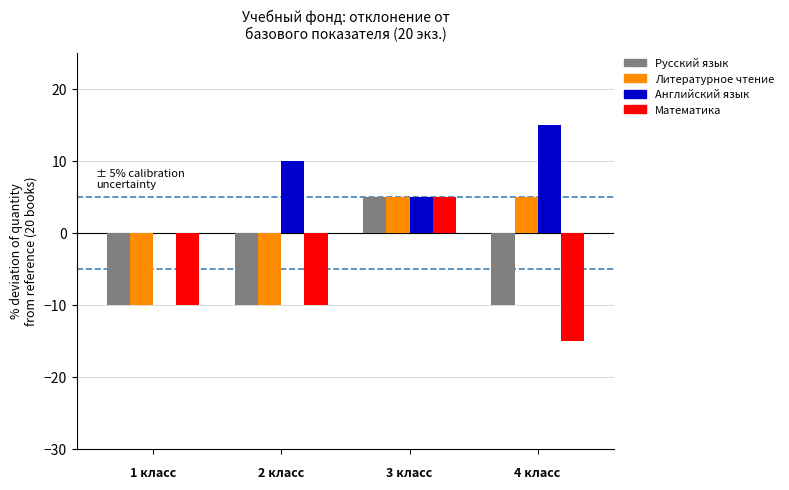

How many values in the Математика series exceed -10?

1